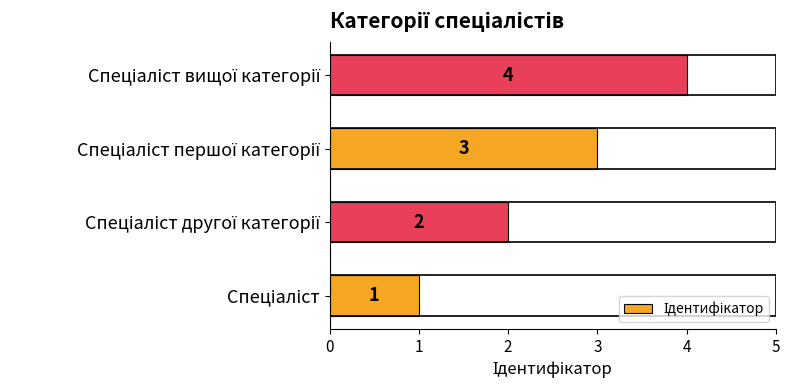

What is the difference between the second highest and minimum values?

2